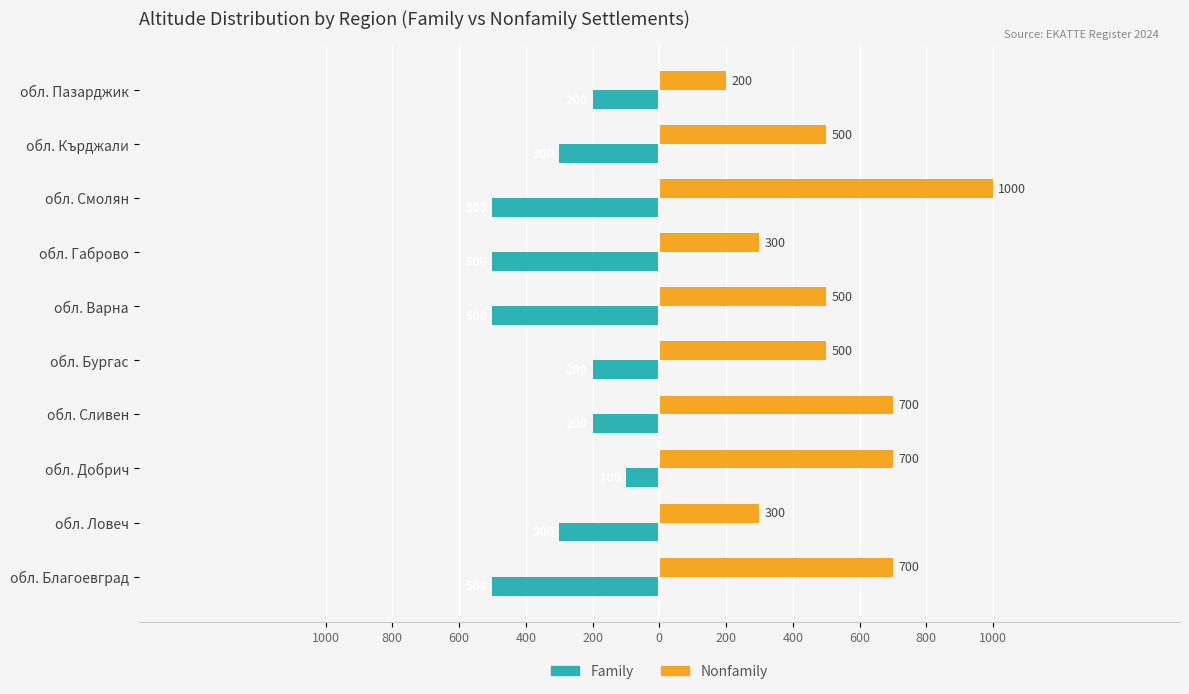

What are all the series names shown in the legend?

Family, Nonfamily